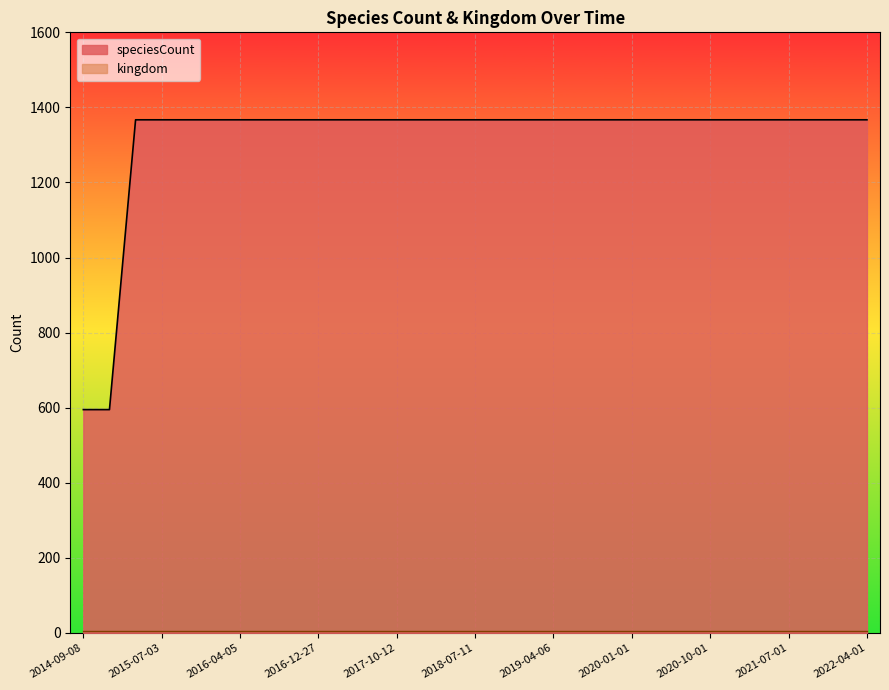

Rank the categories by value from lowest to highest.

2014-09-08, 2015-01-19, 2015-04-09, 2015-07-03, 2015-10-01, 2016-01-04, 2016-04-05, 2016-07-04, 2016-10-07, 2016-12-27, 2017-04-12, 2017-07-24, 2017-10-12, 2017-12-22, 2018-04-09, 2018-07-11, 2018-09-28, 2019-01-01, 2019-04-06, 2019-07-01, 2019-10-09, 2020-01-01, 2020-04-01, 2020-07-01, 2020-10-01, 2021-01-01, 2021-04-01, 2021-07-01, 2021-10-01, 2022-01-01, 2022-04-01